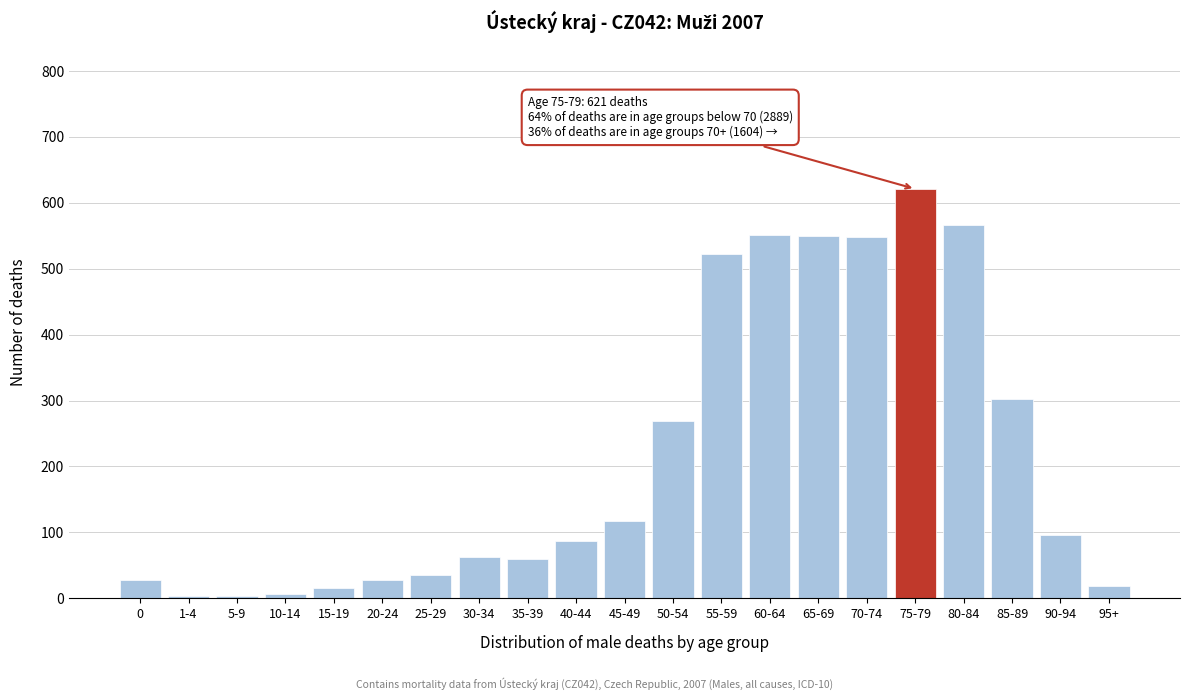

What is the greatest value displayed?

621